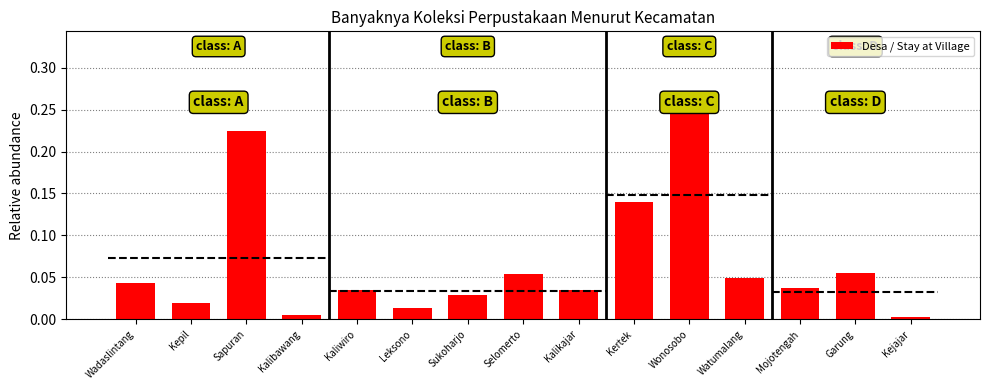

The value of Desa / Stay at Village at Garung is 0.0. True or false?

False